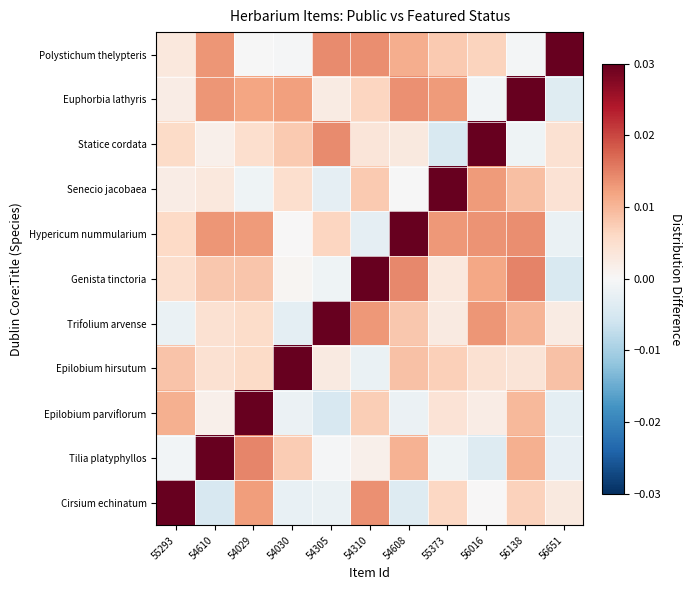

What is the total value across all series at 55373?

1.1